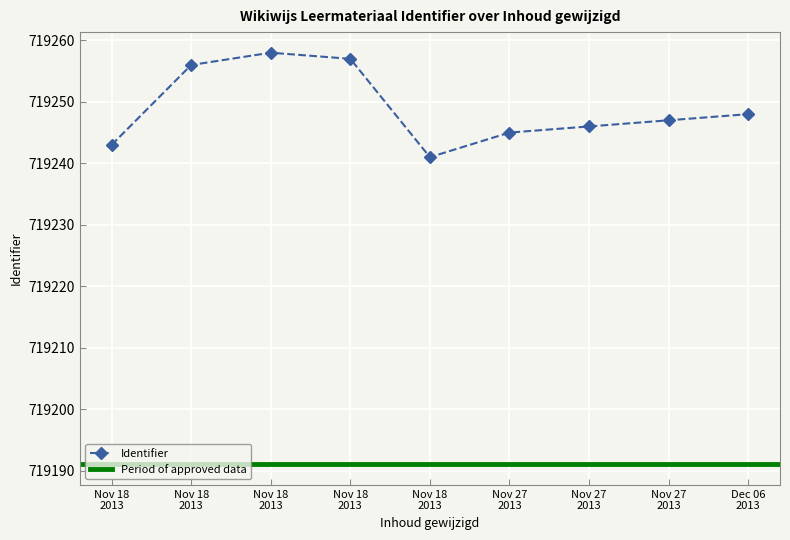

How many values in the Identifier series are below 719247?

4